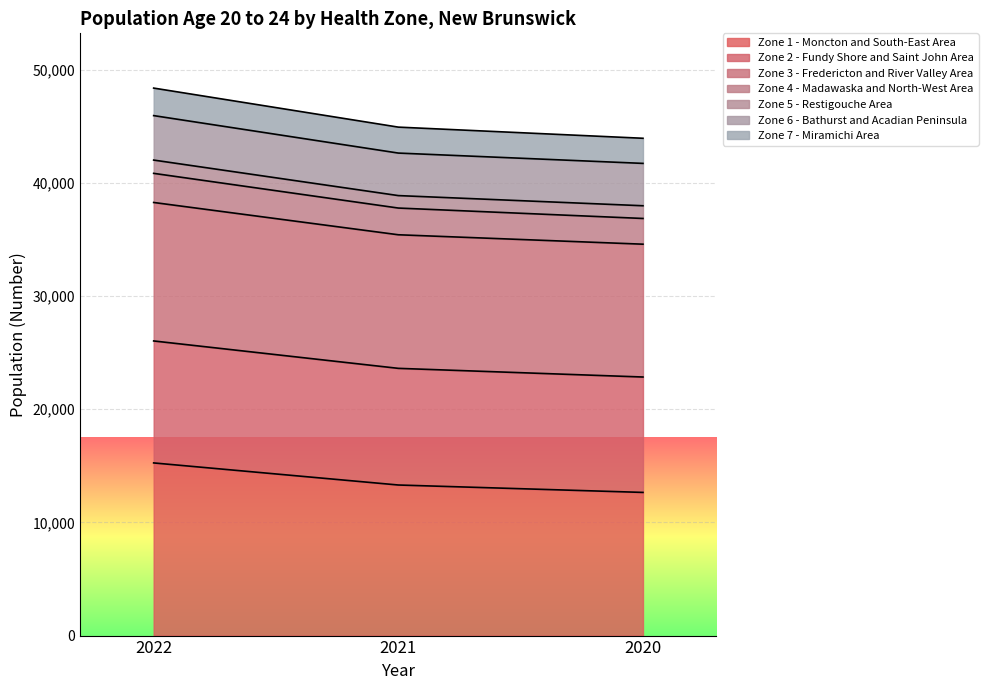

Which category has the highest value in the Zone 1 - Moncton and South-East Area series?

2022